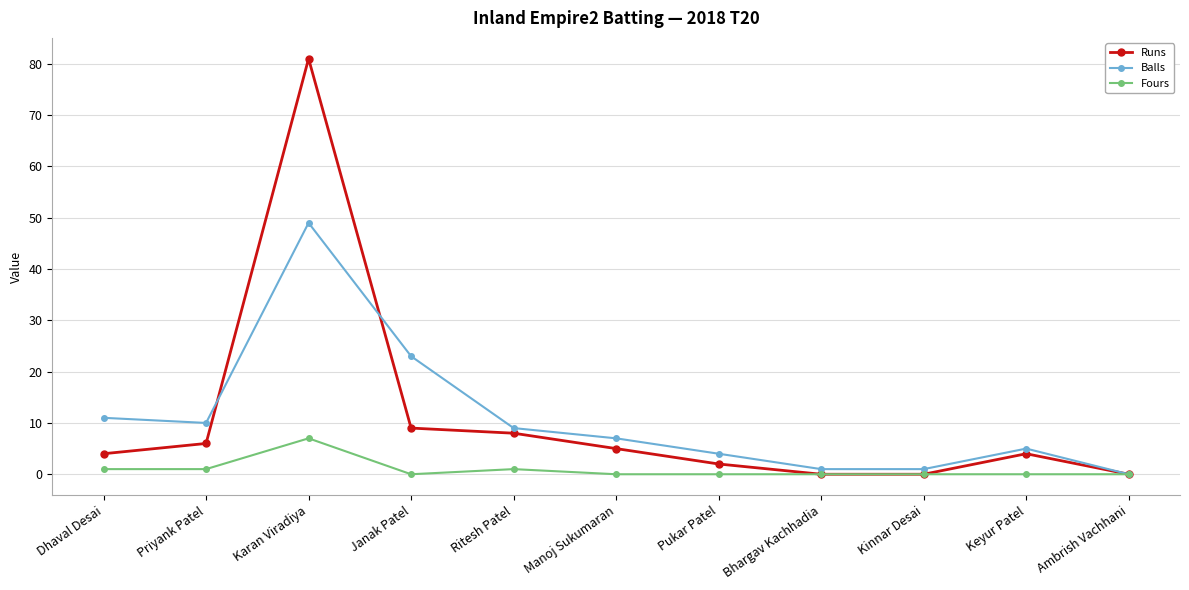

Is it true that Runs equals 4 at Keyur Patel?

True